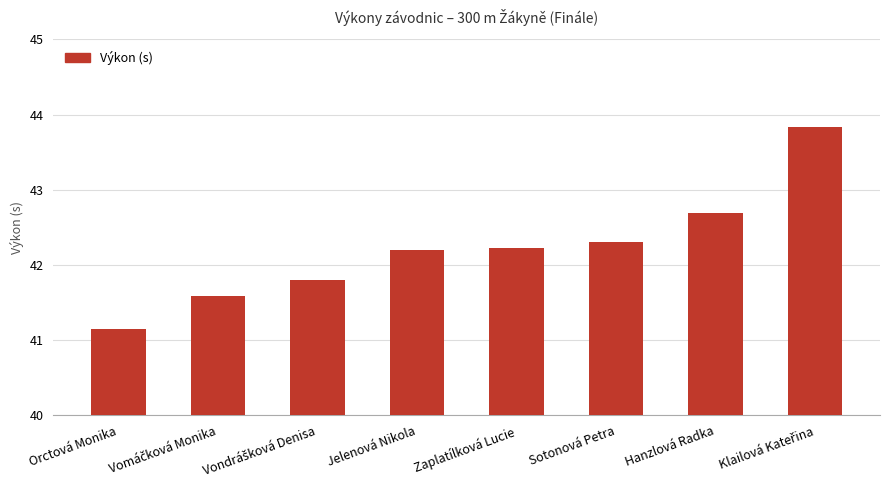

How many values exceed 42?

5